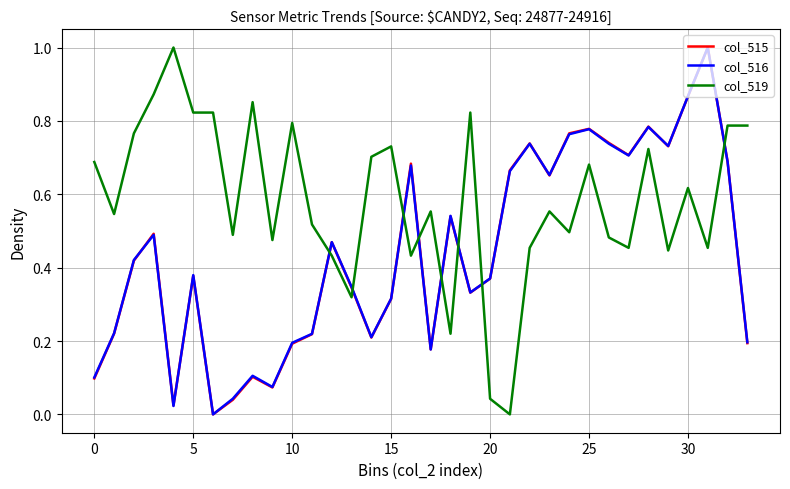

What is the maximum value for col_516?

1.0